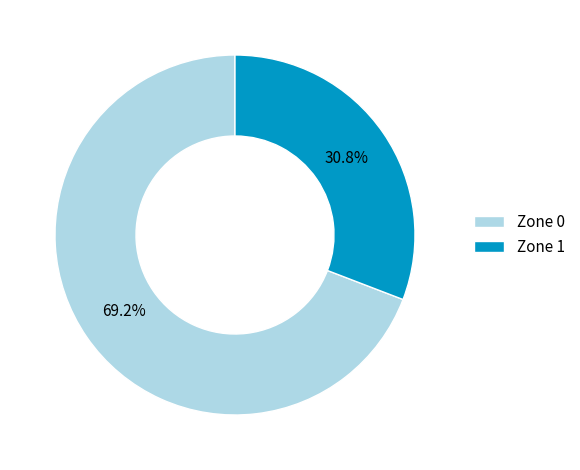

Which category has the smallest portion of the pie?

Zone 1